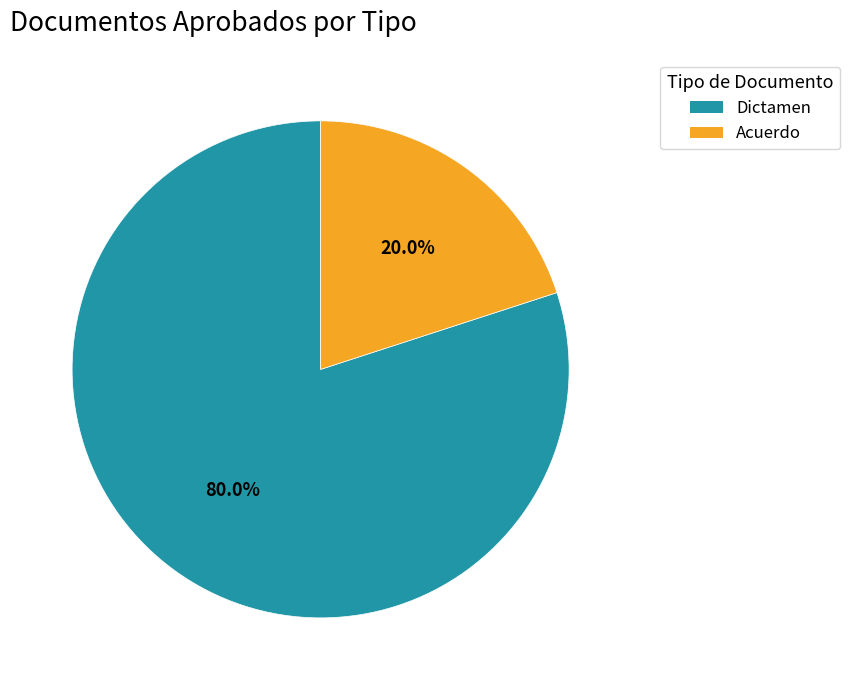

To the nearest percent, what is the difference between the largest and smallest slice percentages?

60%